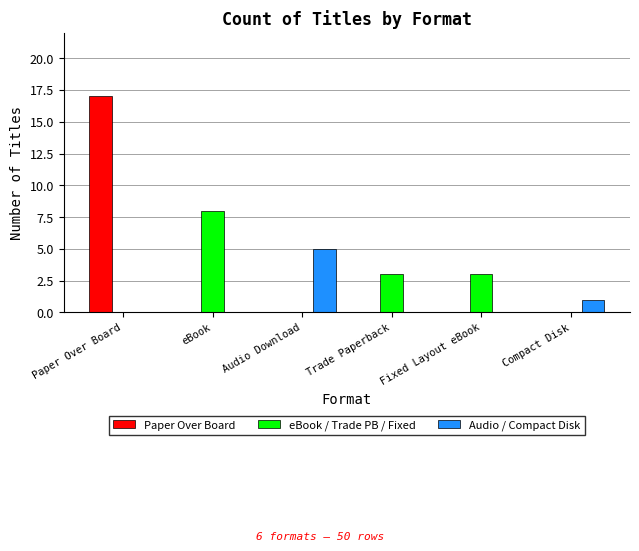

Between eBook and Trade Paperback, which series saw the biggest shift?

eBook / Trade PB / Fixed